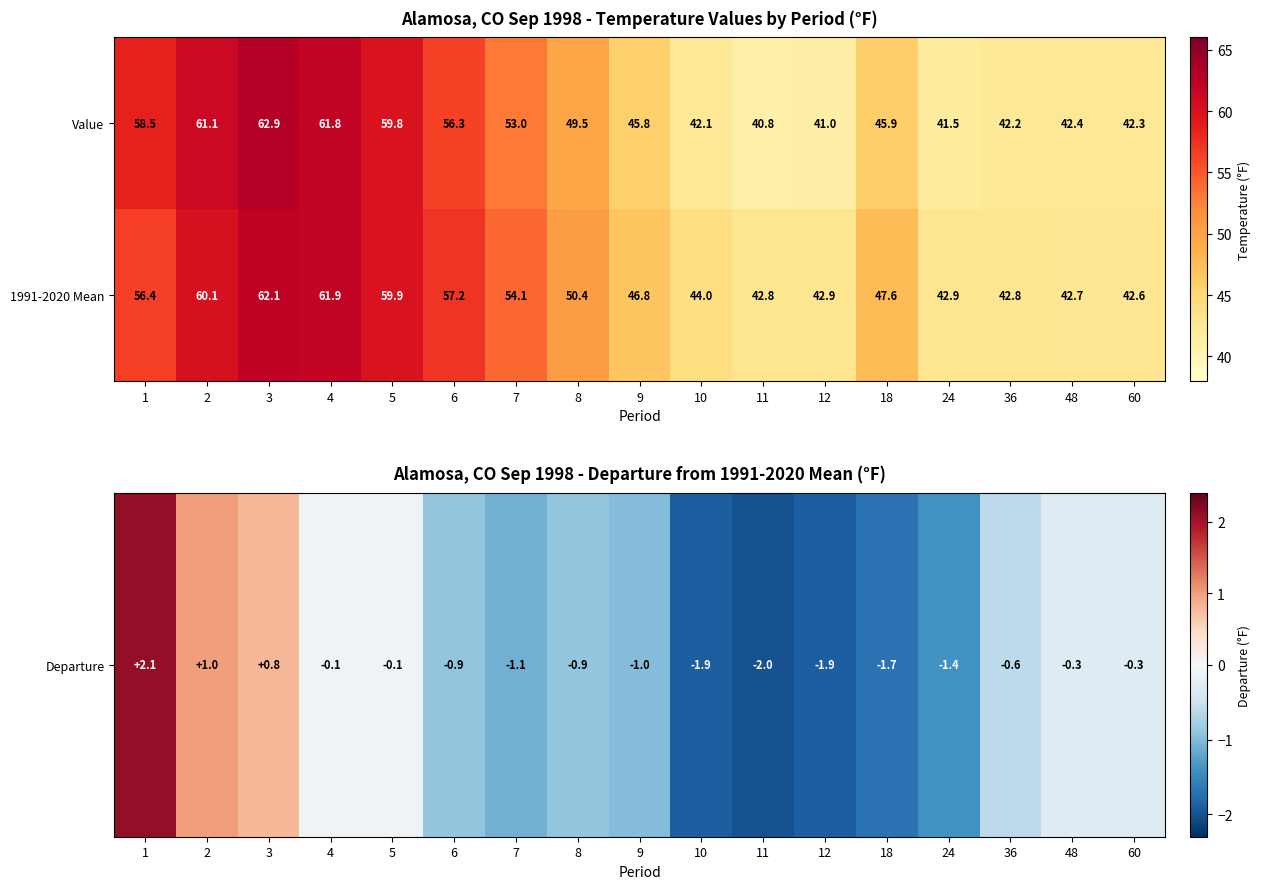

At which category is the sum across all series the highest?

3